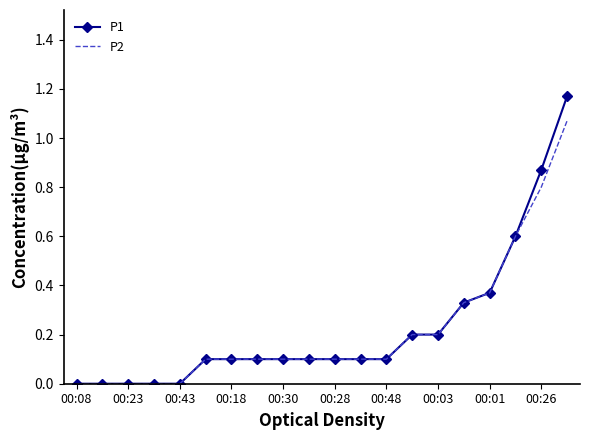

List the series in order of their peak value, highest first.

P1, P2